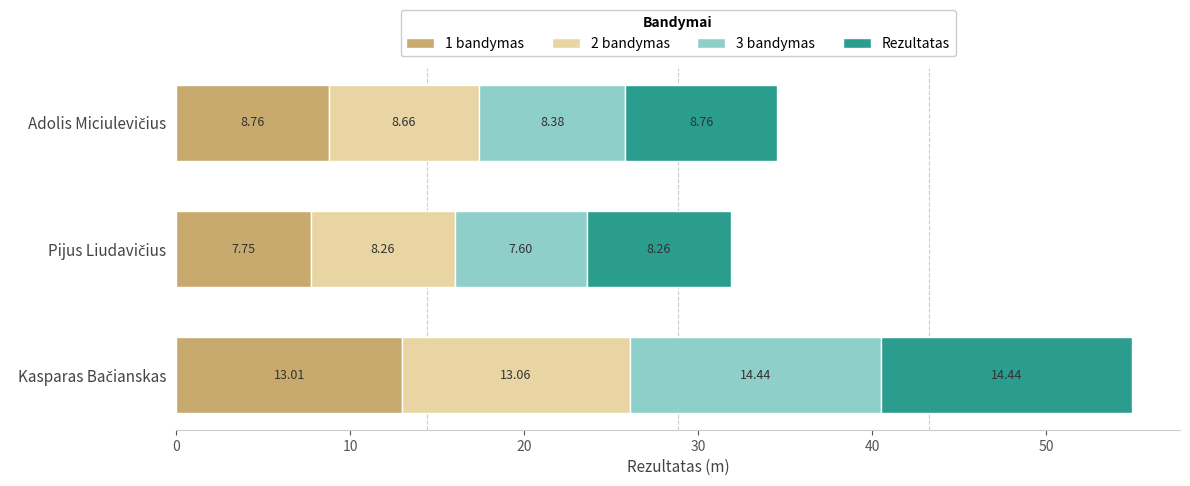

What is the average value of the 1 bandymas series?

9.8